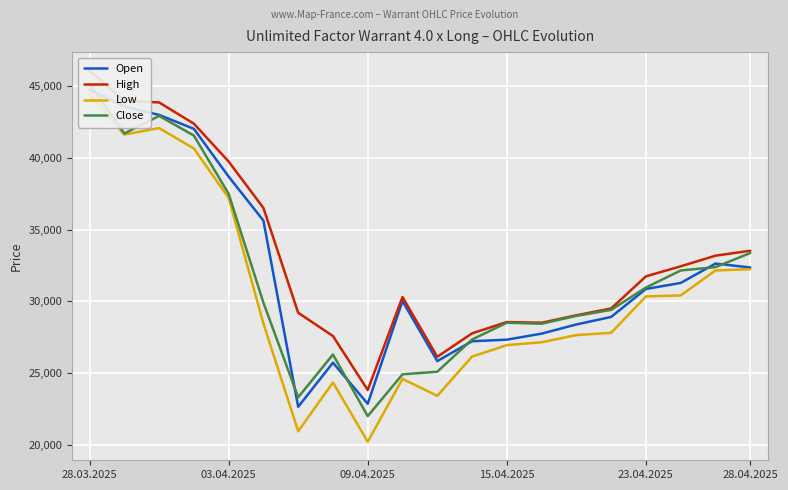

What is the sum of the High values at 14 and 8?

52830